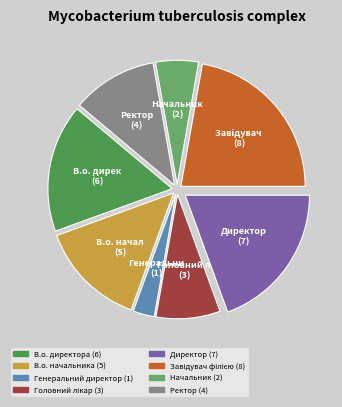

What is the smallest slice in the pie chart?

Генеральний директор